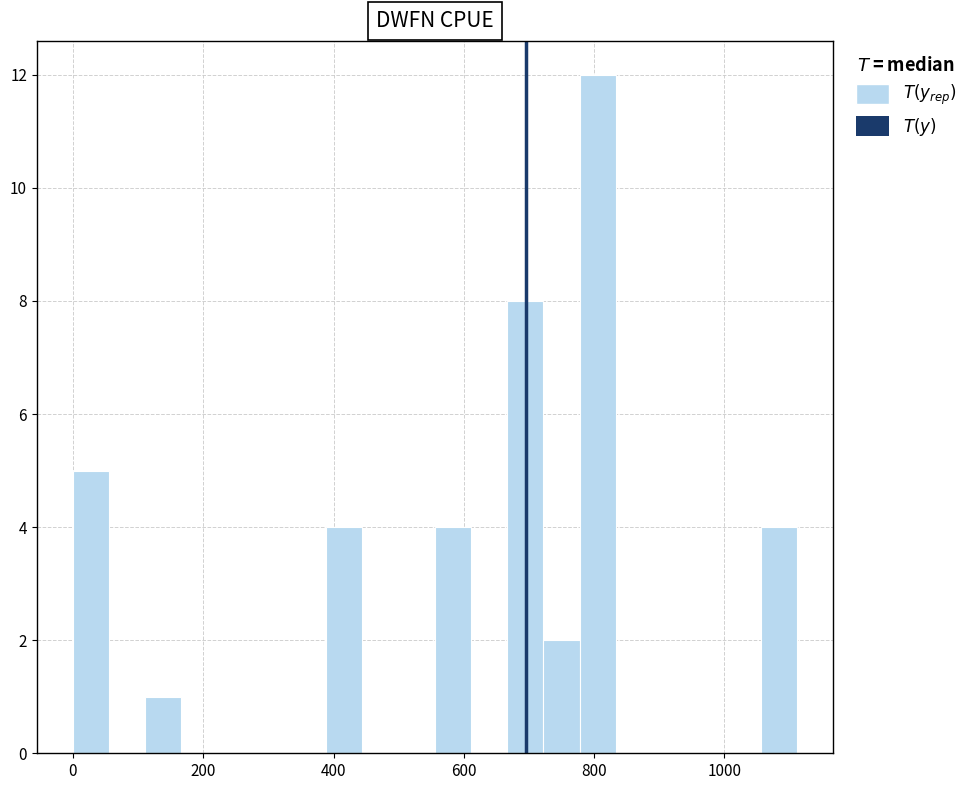

Read against the x-axis, roughly where is the centre of the tallest bar?

800